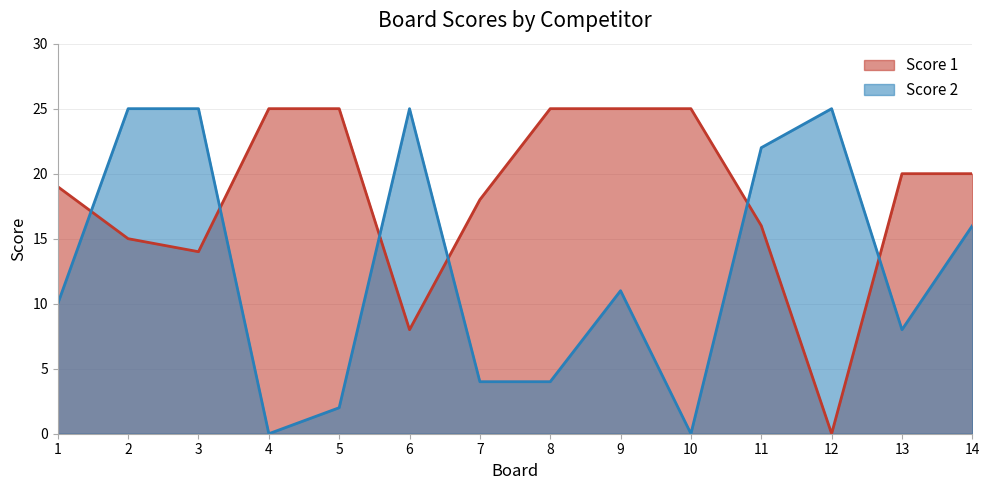

Rank the series at 7 from lowest to highest value.

Score 2, Score 1